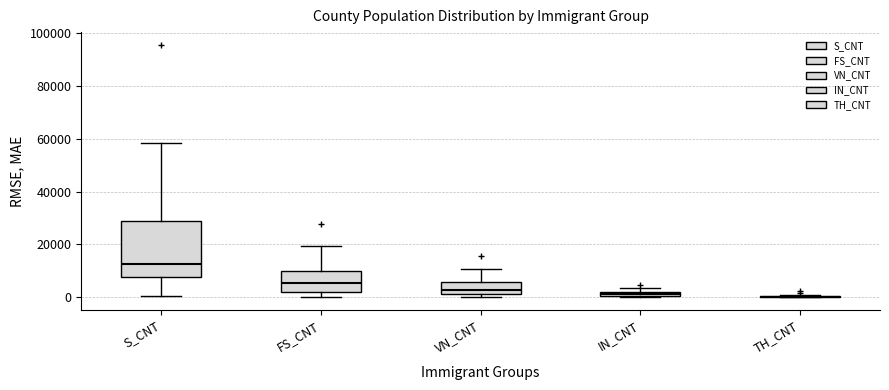

Where is the upper edge of the box for IN_CNT on the y-axis? The values are not printed on the chart, so give them approximately, as read against the axis.

2000